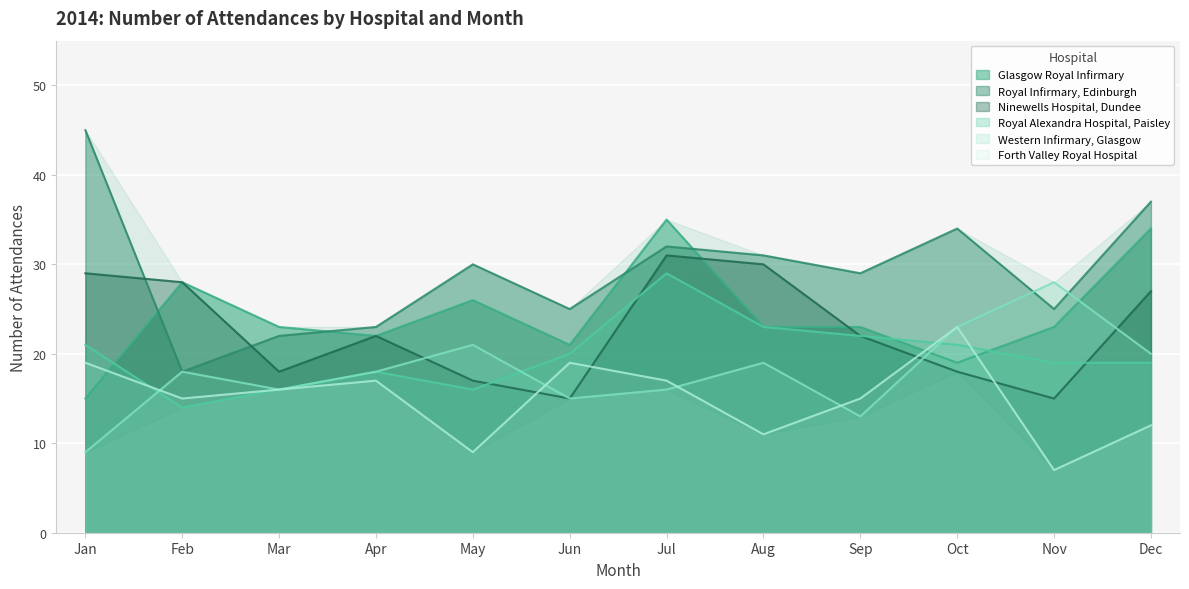

At Jun, list the series in order from largest to smallest.

Royal Infirmary, Edinburgh, Glasgow Royal Infirmary, Royal Alexandra Hospital, Paisley, Forth Valley Royal Hospital, Ninewells Hospital, Dundee, Western Infirmary, Glasgow